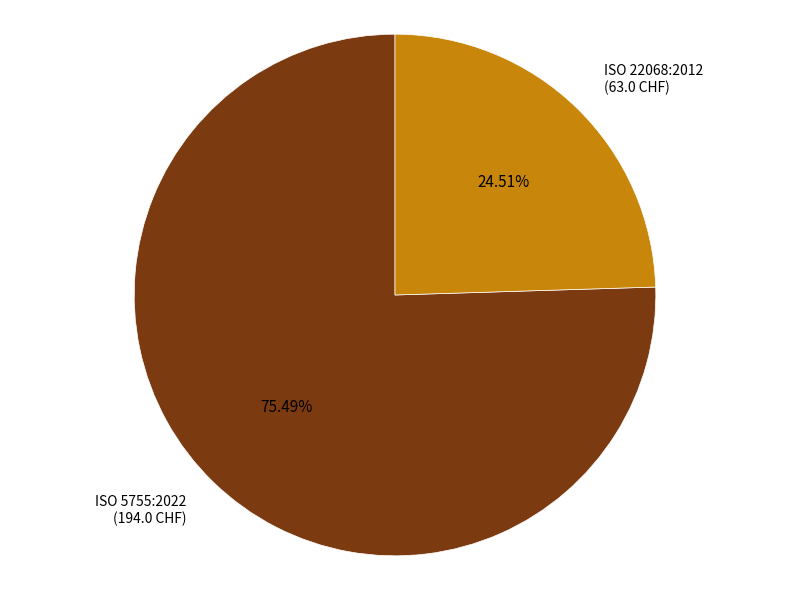

How many segments does this pie chart have?

2